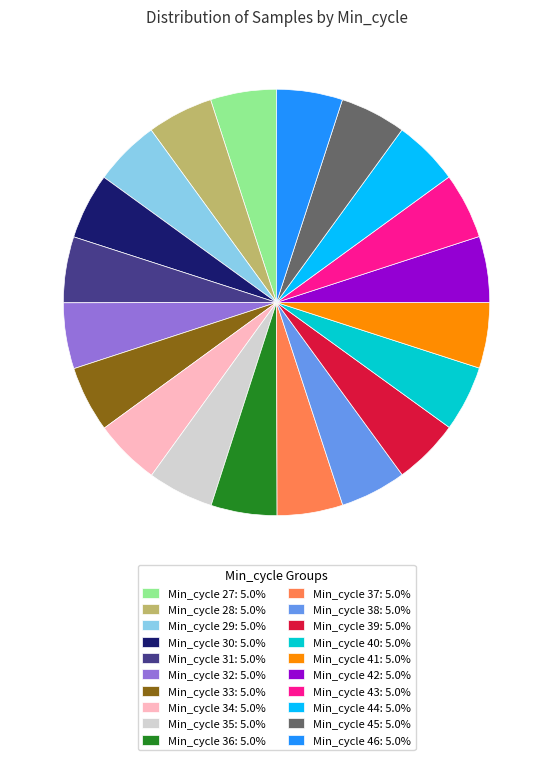

Approximately how many times larger is the value at Min_cycle 41: 5.0% compared to Min_cycle 44: 5.0%?

1.0